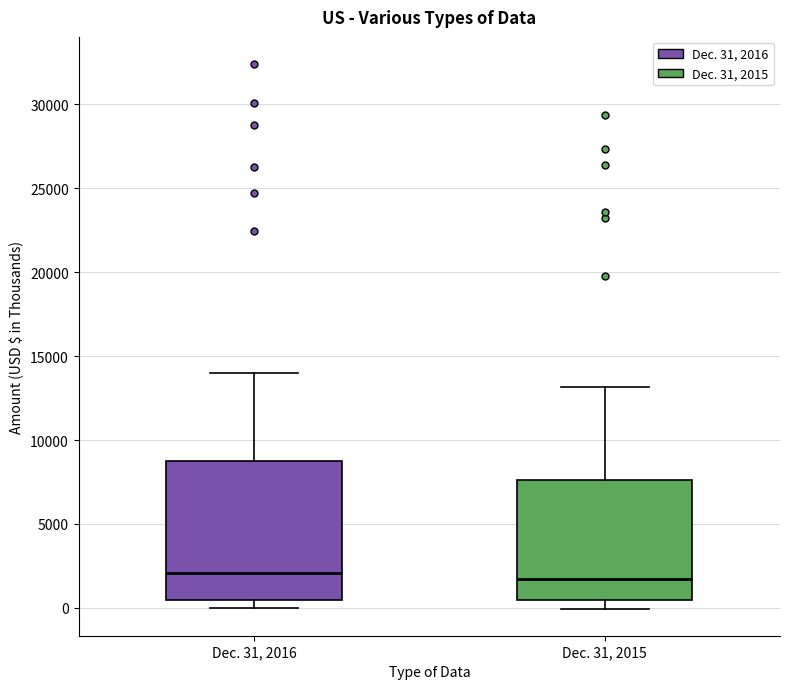

Where is the upper edge of the box for Dec. 31, 2016 on the y-axis? The values are not printed on the chart, so give them approximately, as read against the axis.

9000